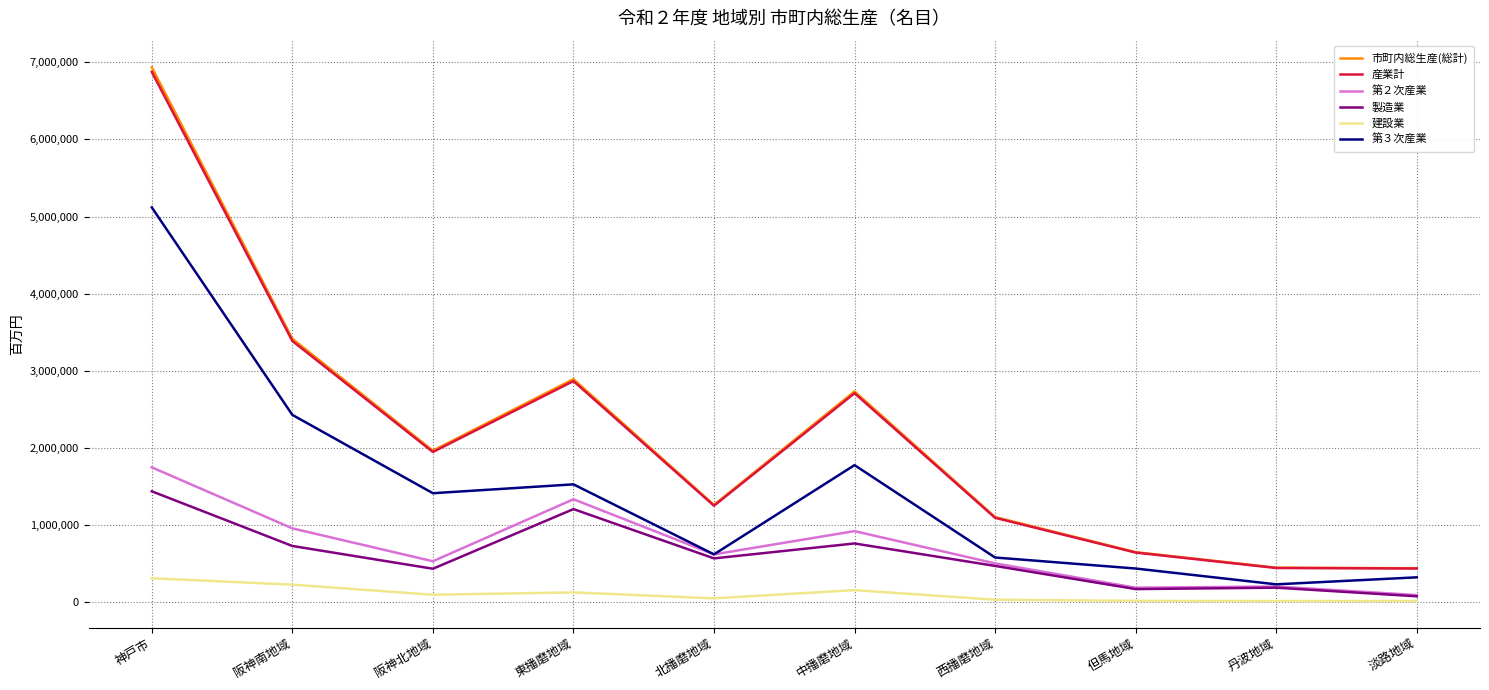

How many lines are shown in the chart?

6